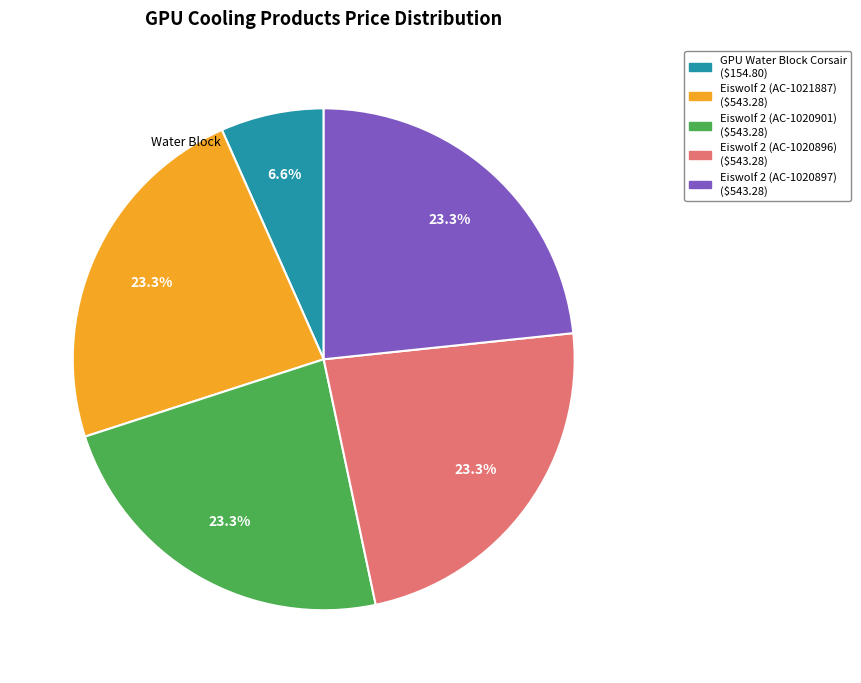

How many slices are in this pie chart?

5